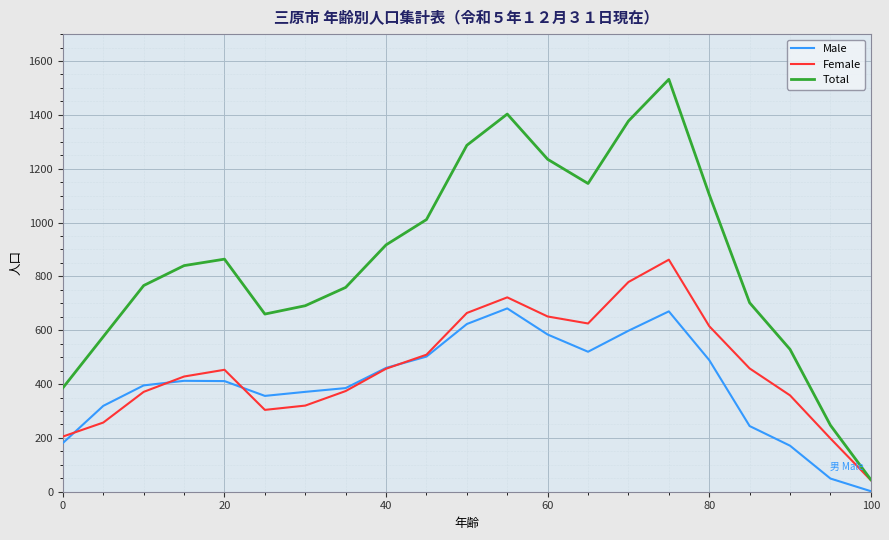

List the series in order of their peak value, lowest first.

Male, Female, Total